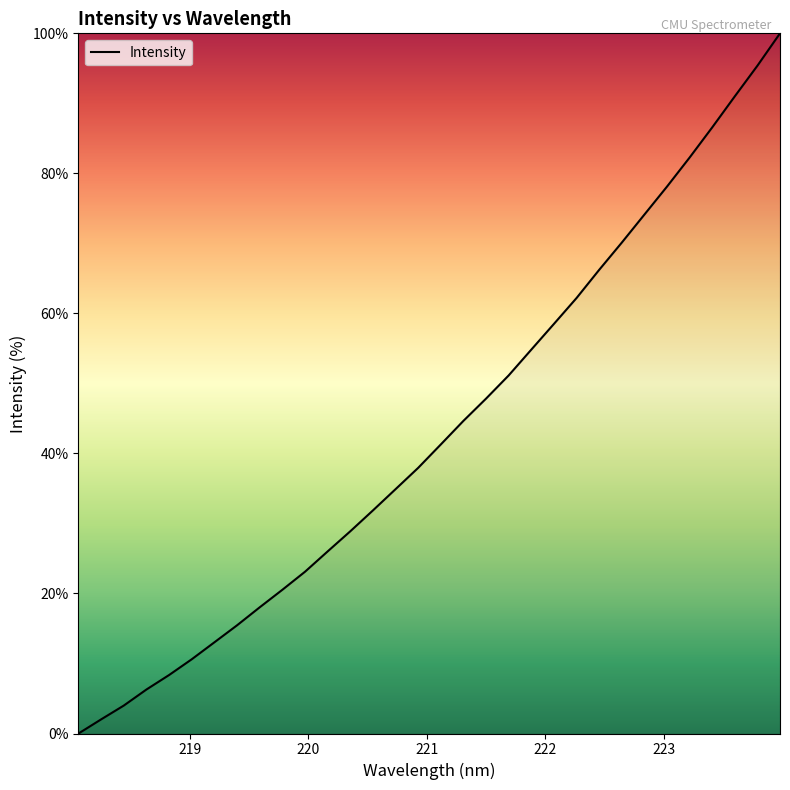

How many values are above zero?

31